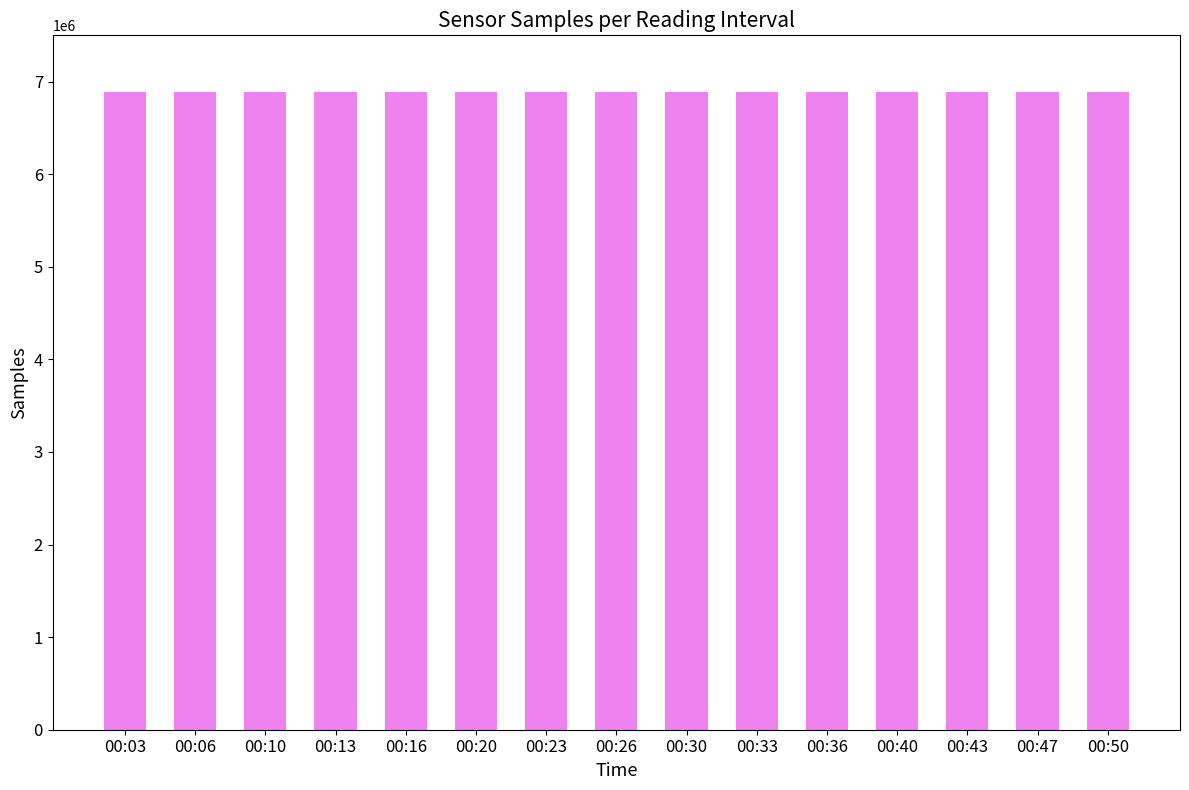

The chart shows a value of 6891384 at 00:06. True or false?

True